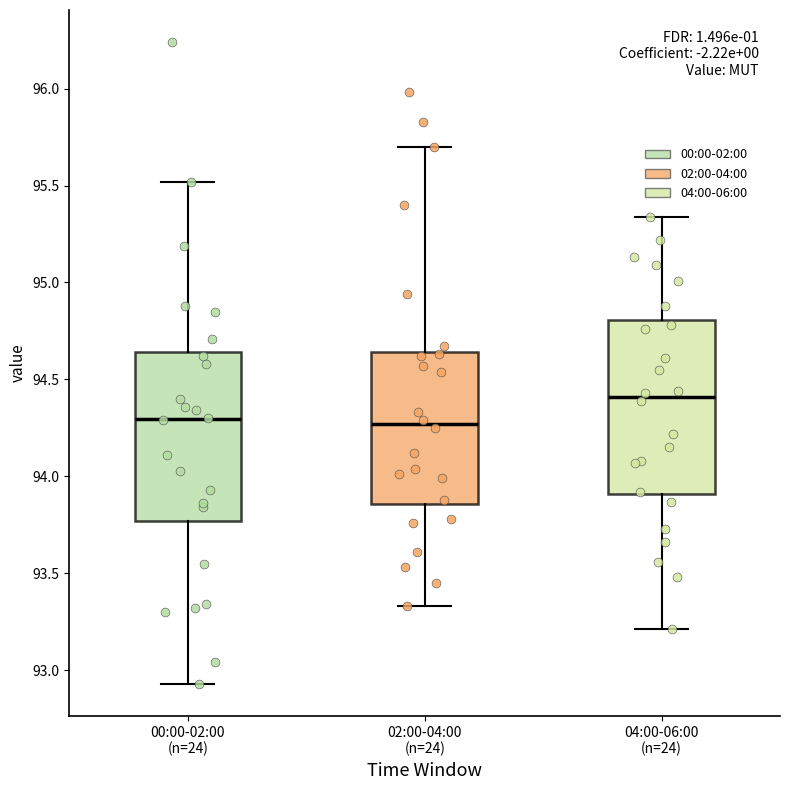

Where is the upper edge of the box for 04:00-06:00 (n=24) on the y-axis? The values are not printed on the chart, so give them approximately, as read against the axis.

94.80